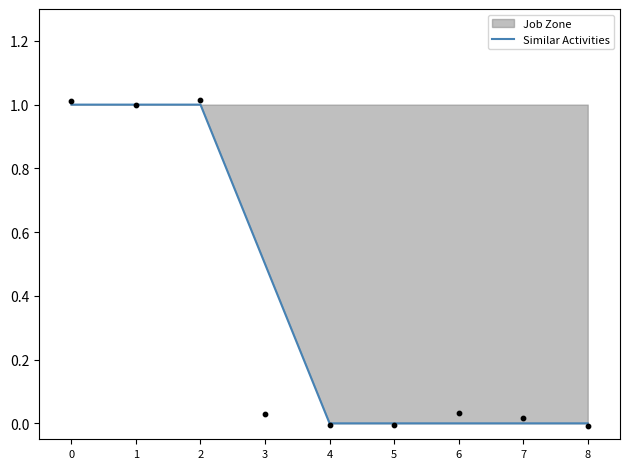

What is the change in value from 3 to 6?

-0.5